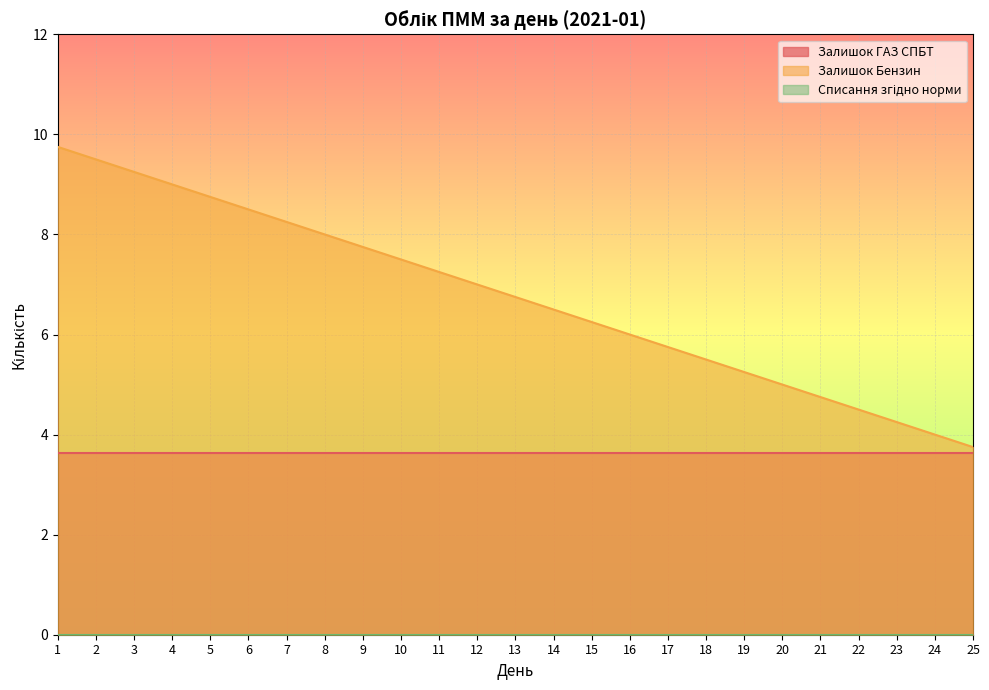

Which series has the largest range (max minus min)?

Залишок Бензин